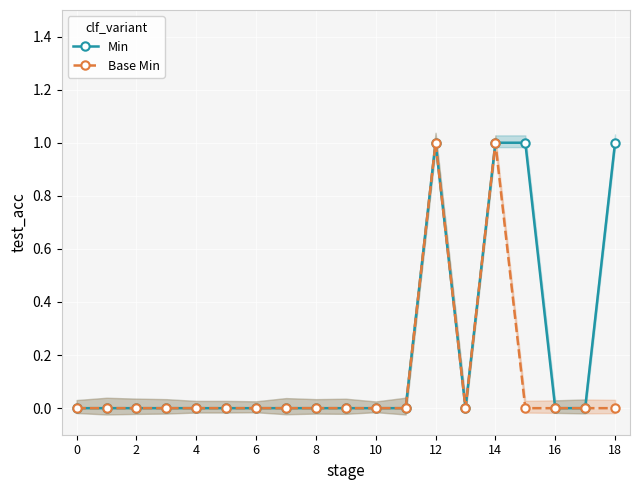

How many lines are shown in the chart?

2